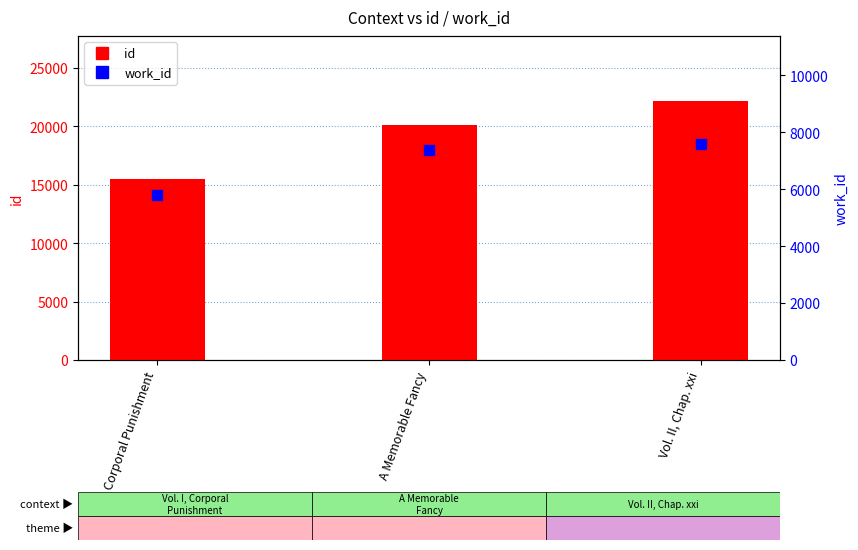

At how many categories does at least one series exceed 19372?

2